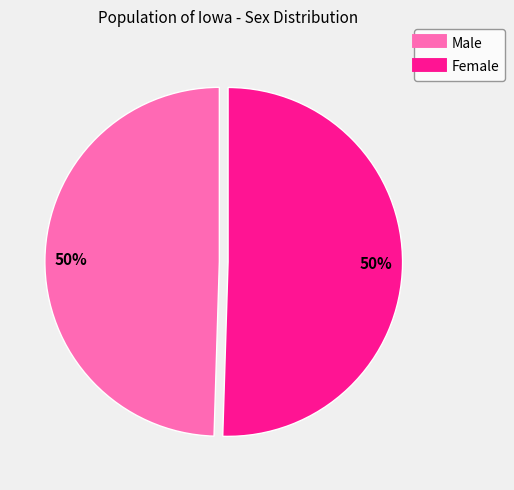

To the nearest percent, what portion does Male represent?

50%